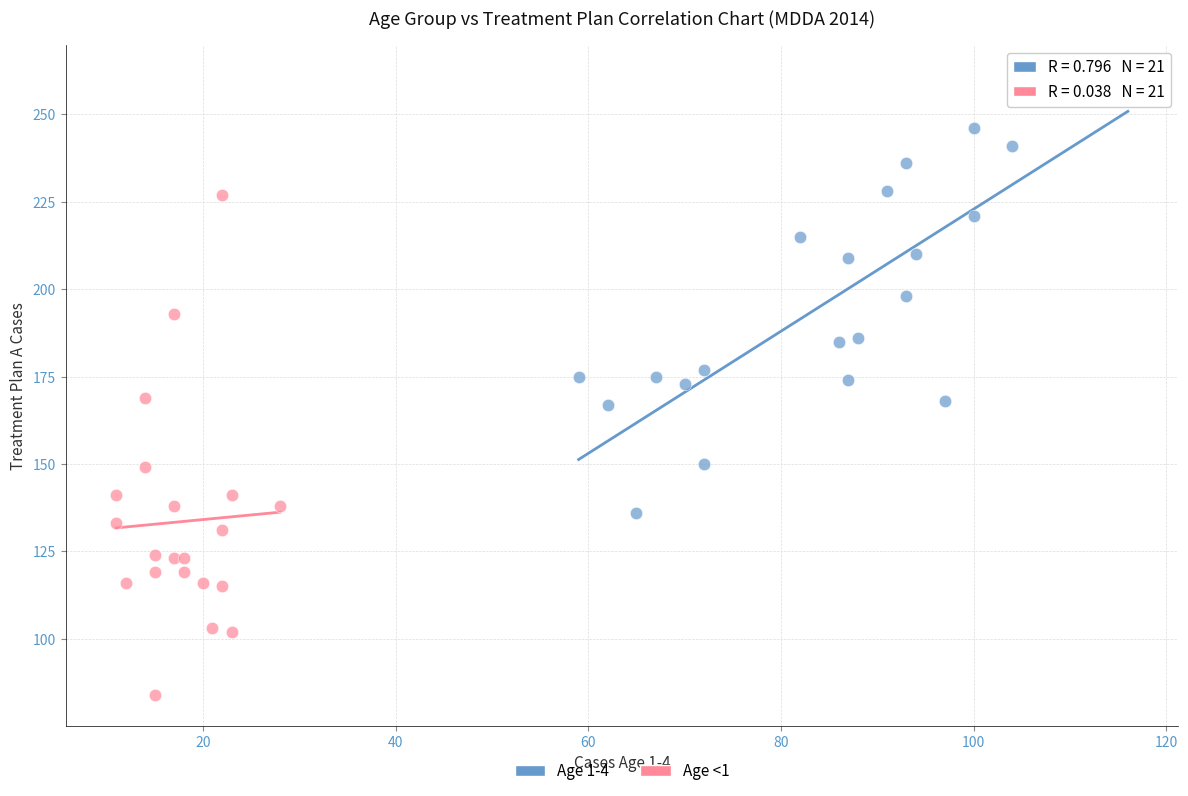

Which series contains the lowest Y value?

Age <1